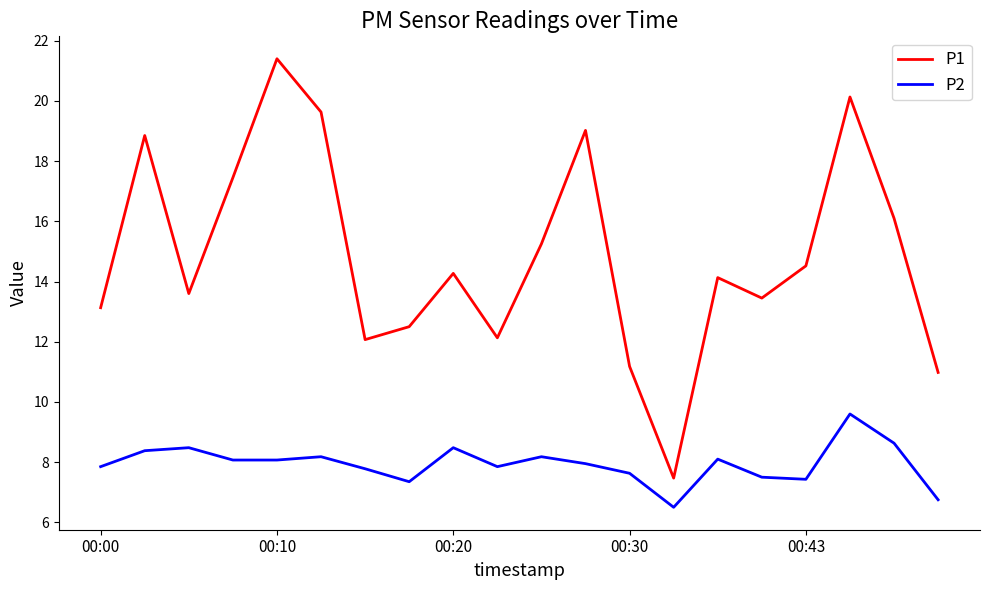

What is the difference between the maximum and minimum values in the P2 series?

3.1